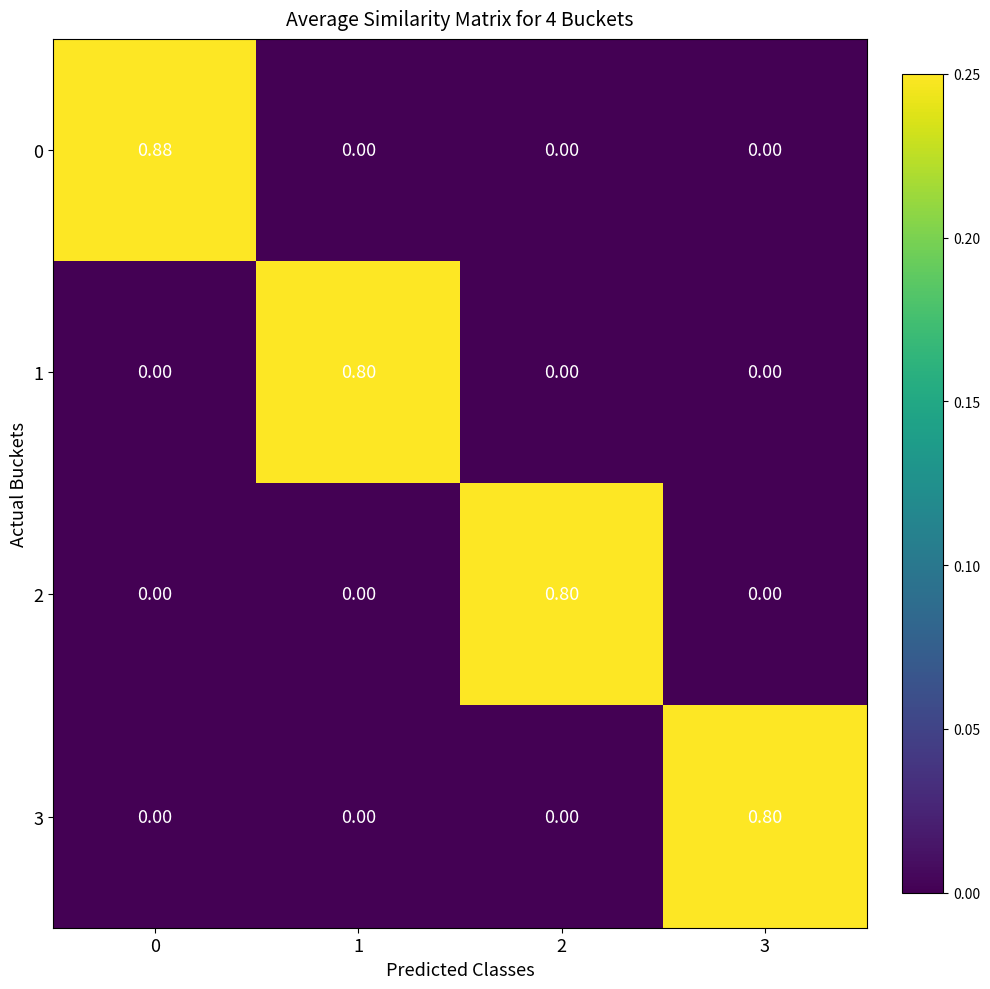

Is the value of 1 at 3 greater than the value of 0 at 0?

No